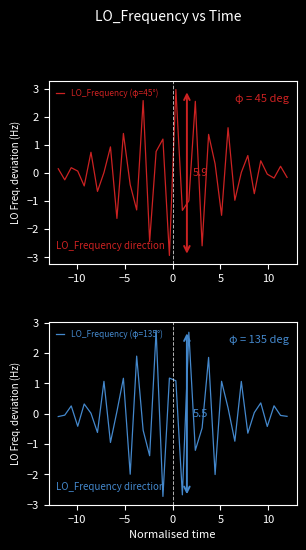

What is the minimum value for LO_Frequency (φ=45°)?

-2.9